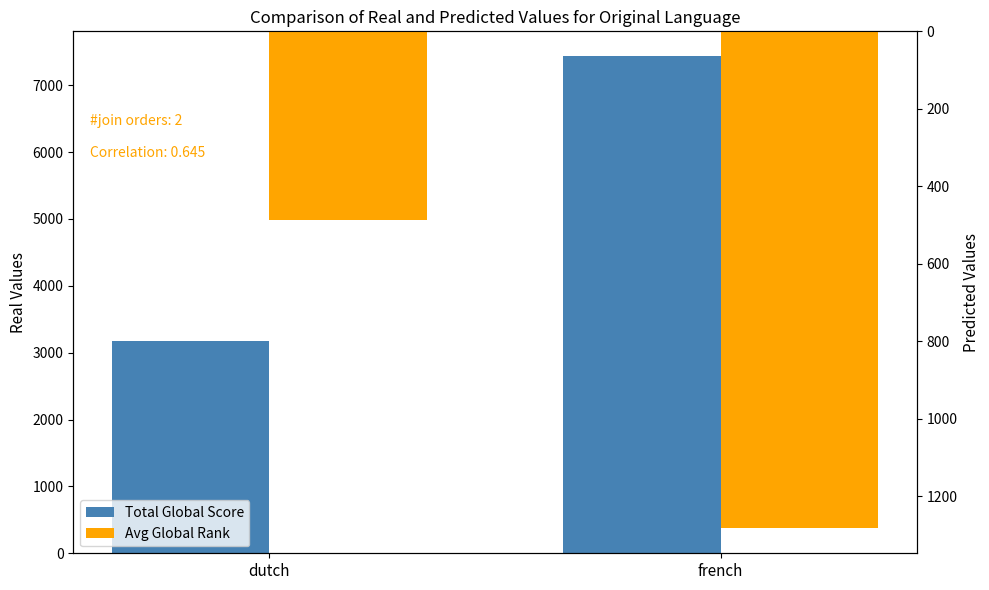

List the series in order of their overall mean, lowest first.

Avg Global Rank, Total Global Score